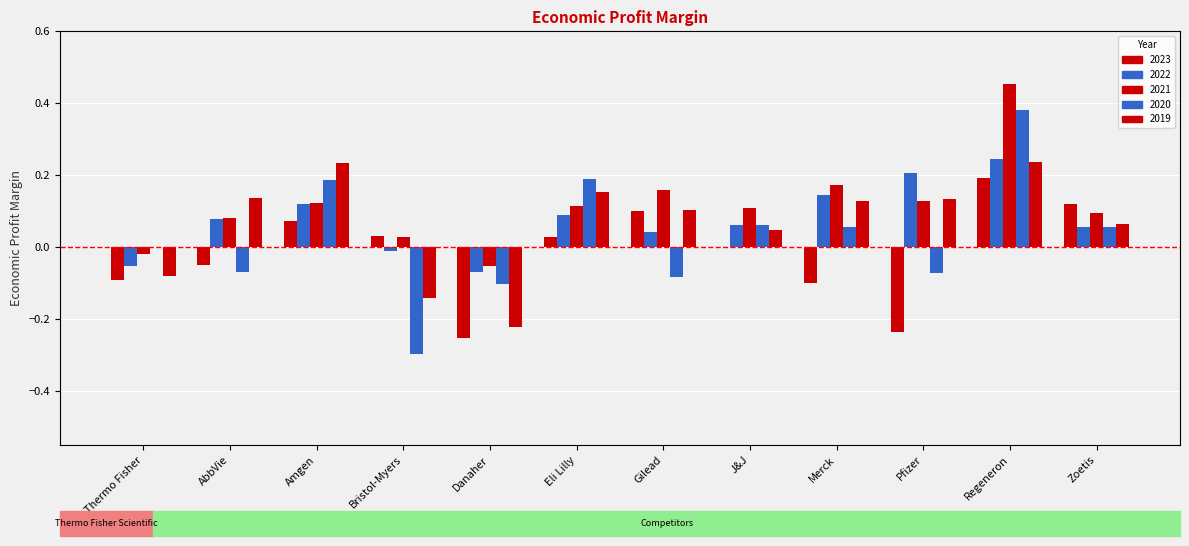

Are the bars horizontal?

No